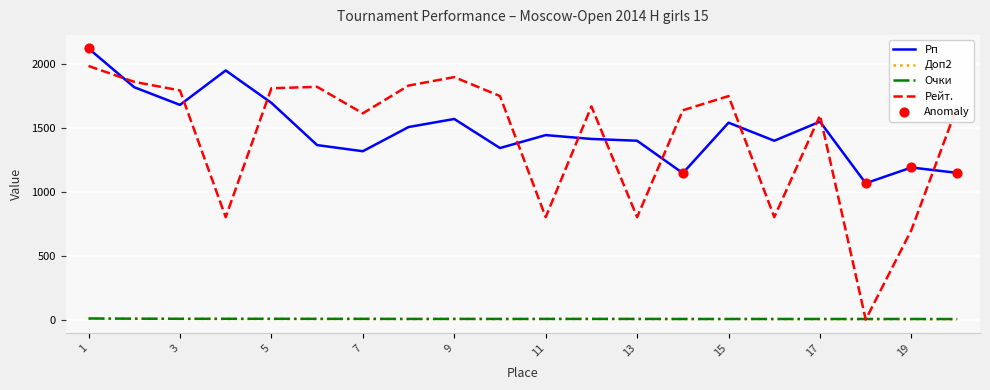

True or false: Рп and Рейт. intersect in this chart.

True